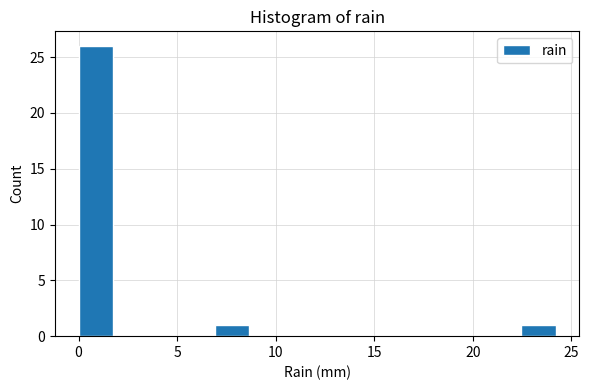

Around what value on the x-axis is the tallest bar? Give the approximate position of its centre, as read against the axis.

1.0